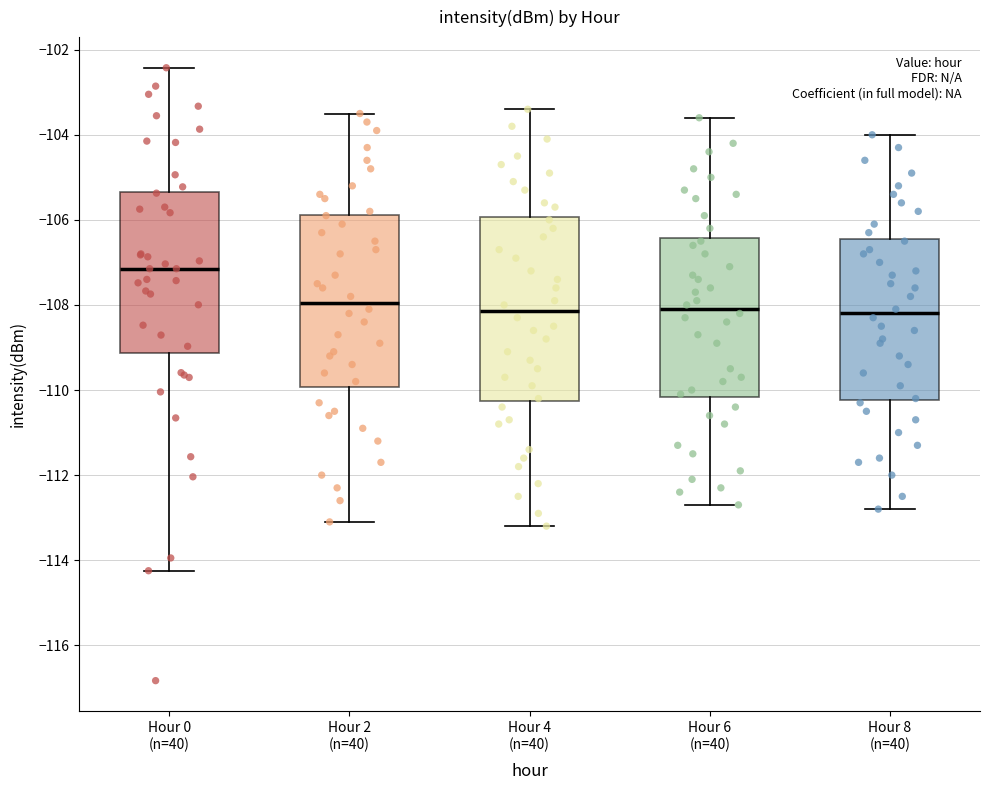

Where does the lower whisker of the box for Hour 0 (n=40) end on the y-axis? The values are not printed on the chart, so give them approximately, as read against the axis.

-114.2